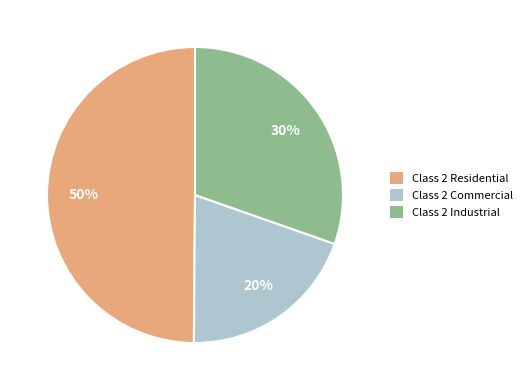

True or false: Class 2 Industrial accounts for 23% of the total.

False